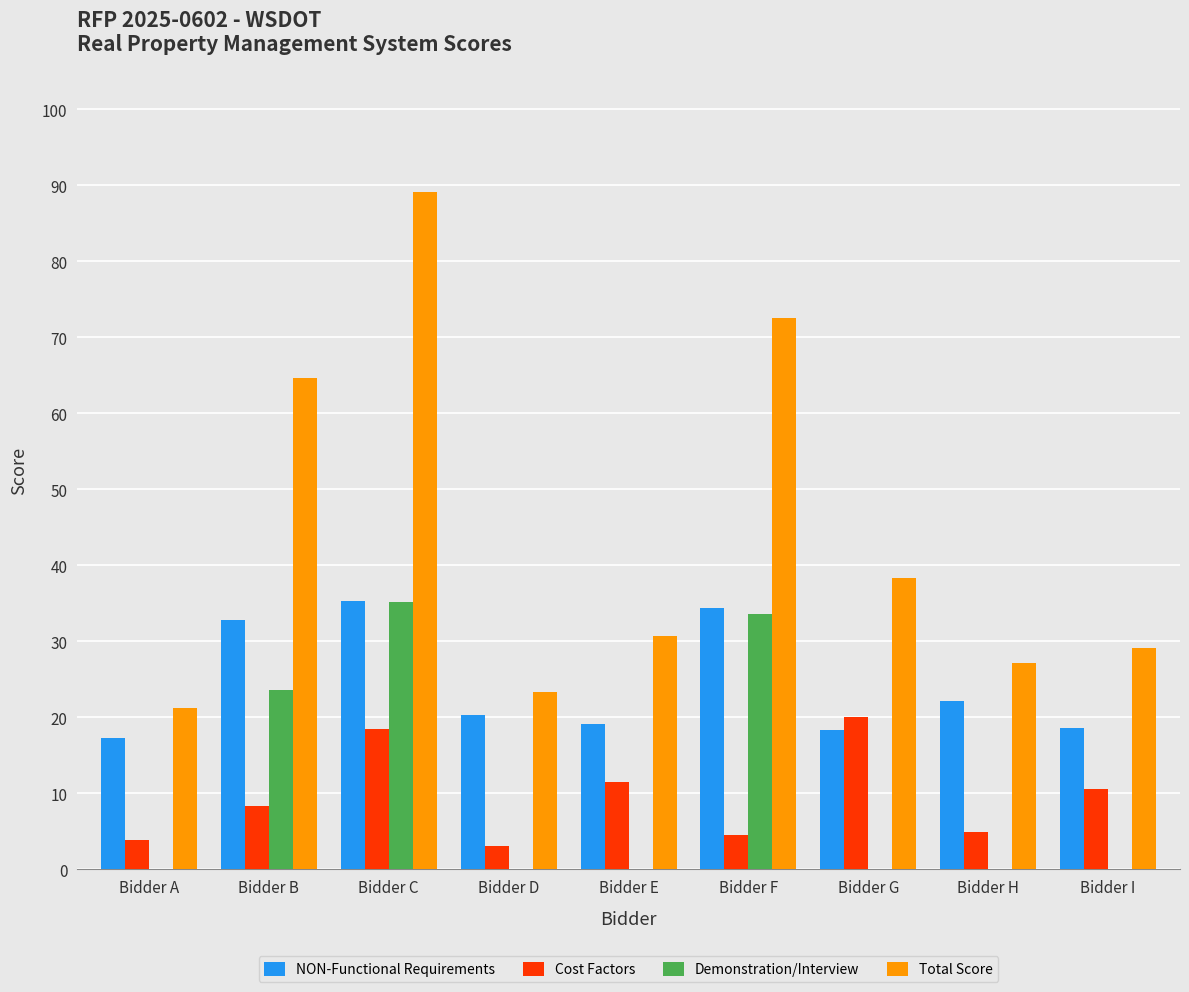

The value of NON-Functional Requirements at Bidder B is 47.1. True or false?

False